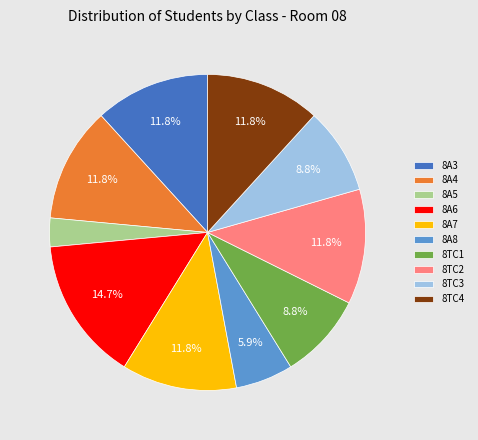

What portion of the pie excludes 8TC2?

88.2%